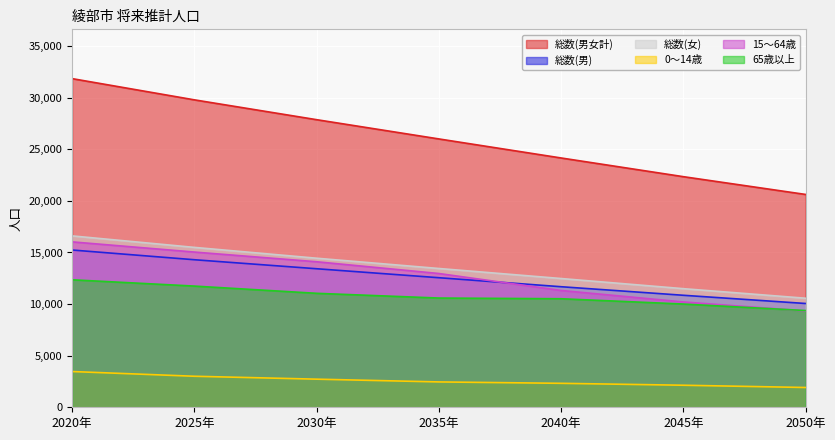

What is the difference between the 総数(男) values at 2020年 and 2050年?

5182